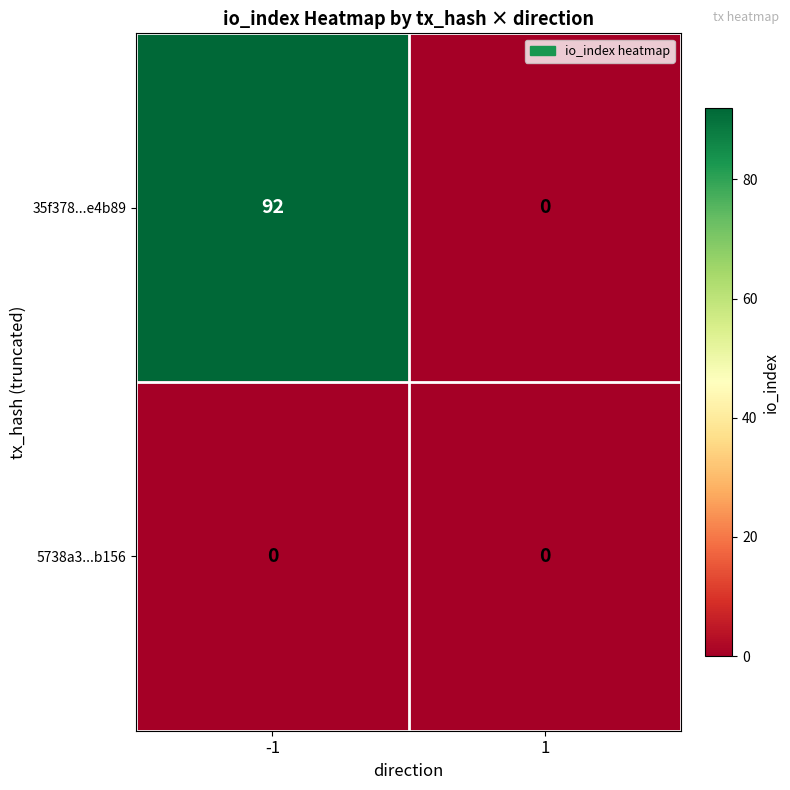

At how many categories does at least one series exceed 26?

1